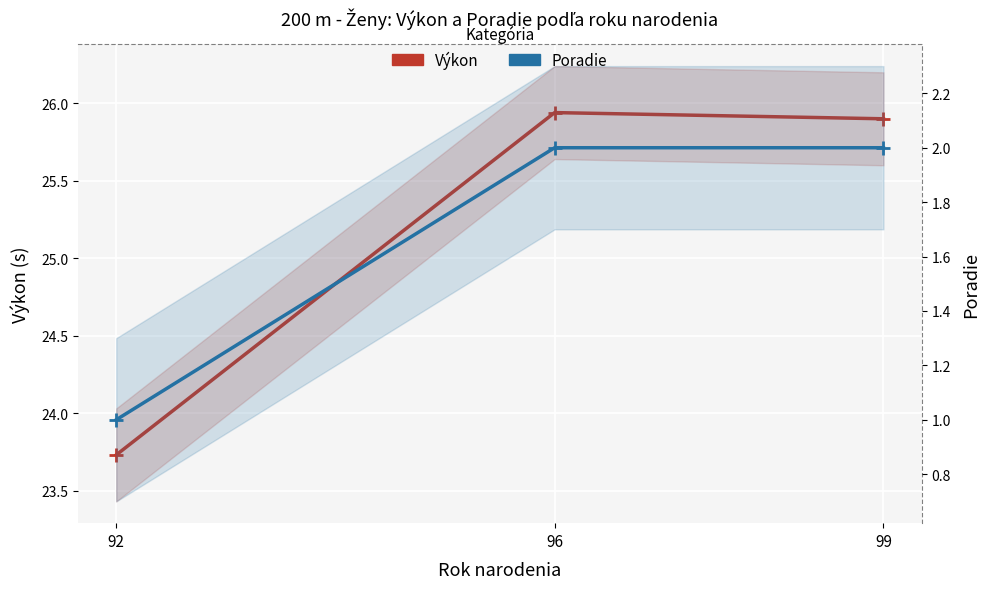

What is the approximate value of Výkon at 92?

23.7